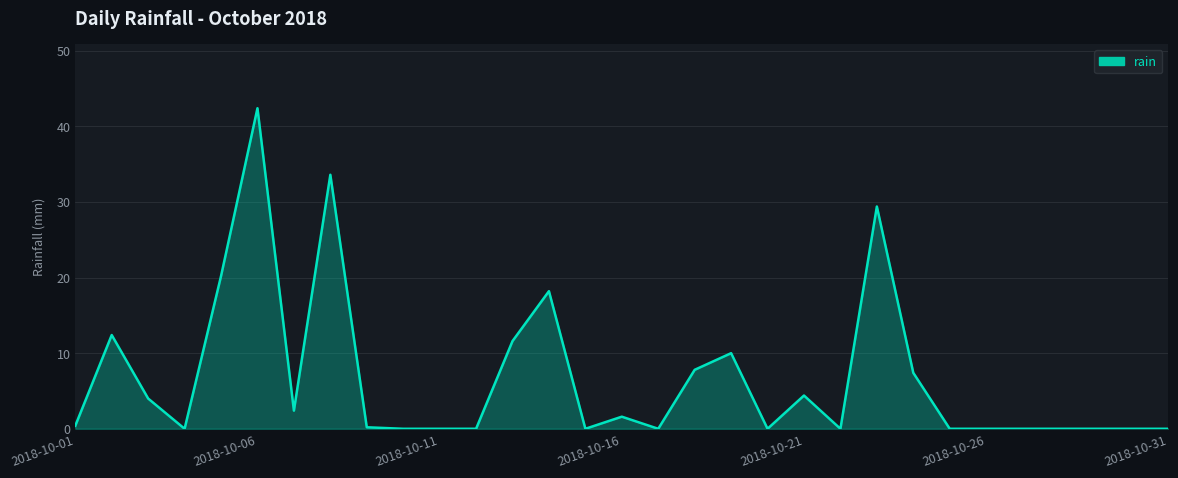

What is the greatest value displayed?

42.4